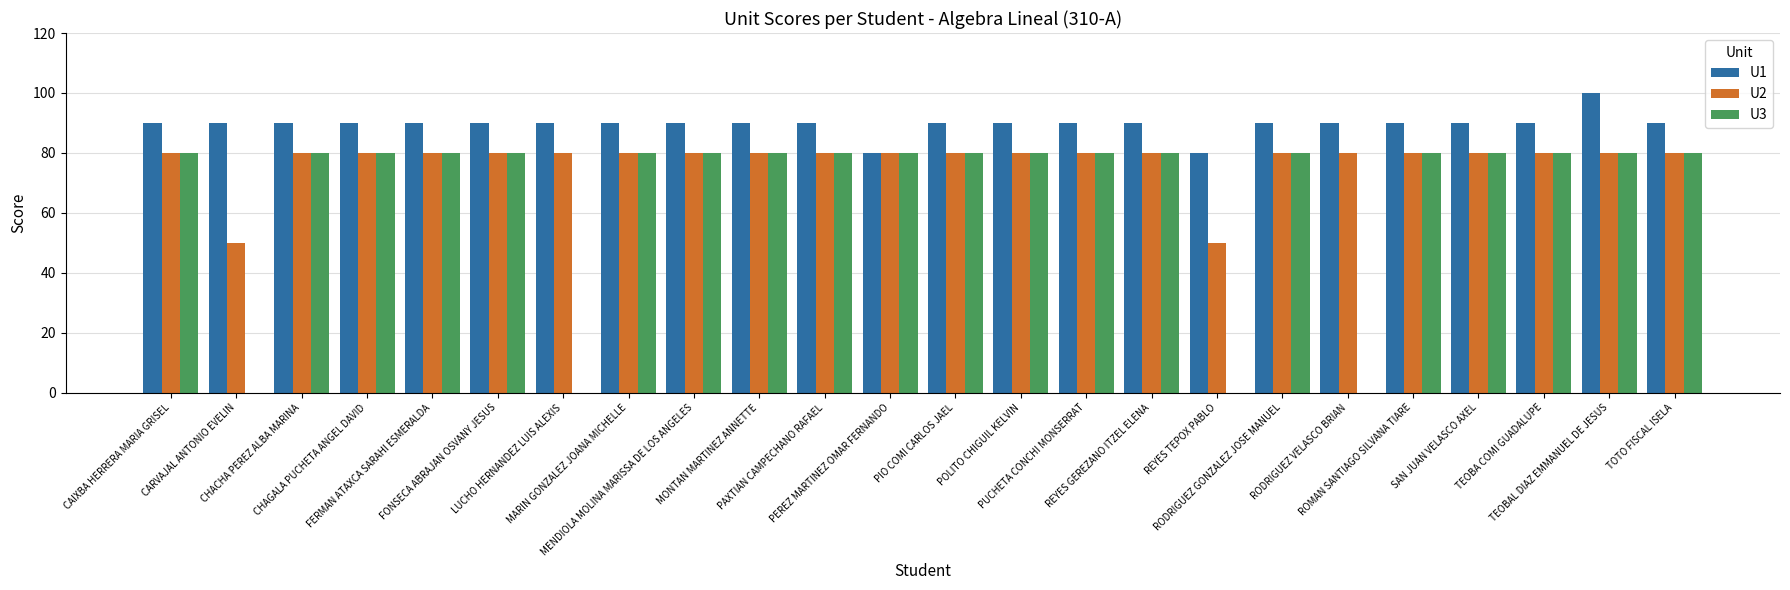

Which series has the largest total across all categories?

U1